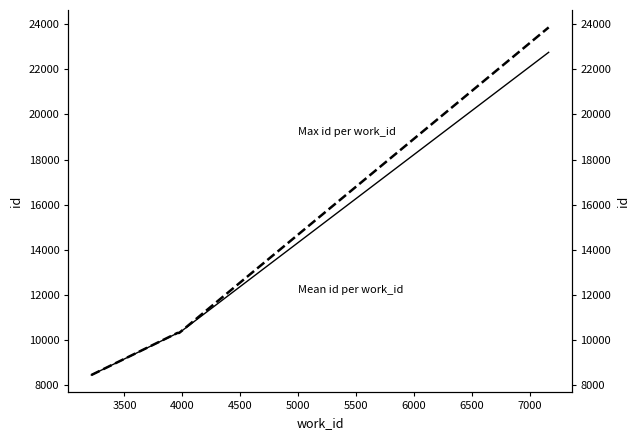

How many series are shown in this chart?

2